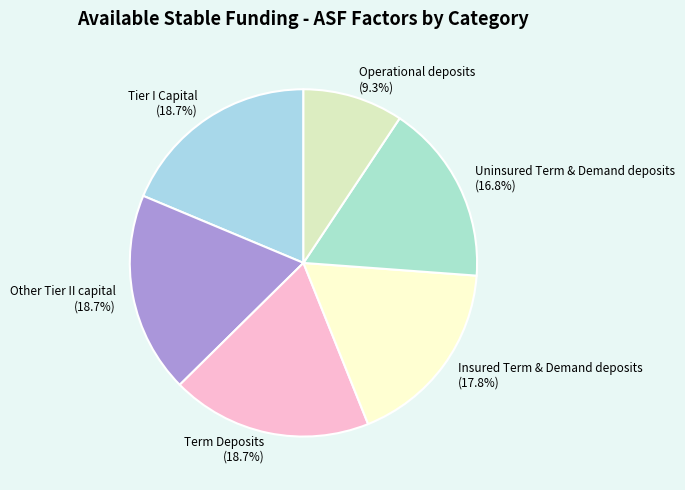

What is the total percentage of Term Deposits and Uninsured Term & Demand deposits?

35.5%